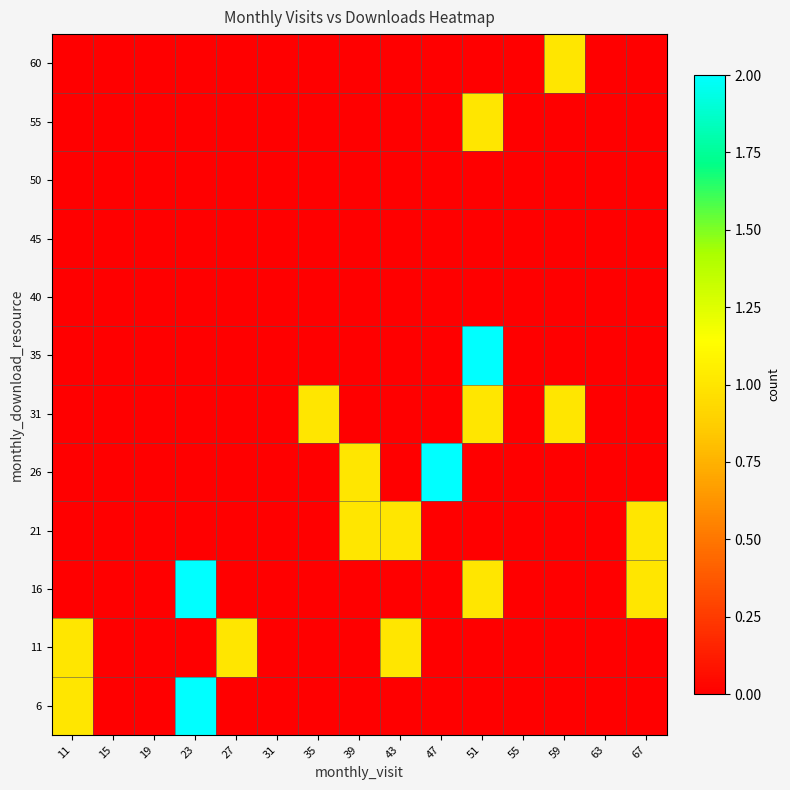

Rank the series by their maximum value, from lowest to highest.

40, 45, 50, 11, 21, 31, 55, 60, 6, 16, 26, 35